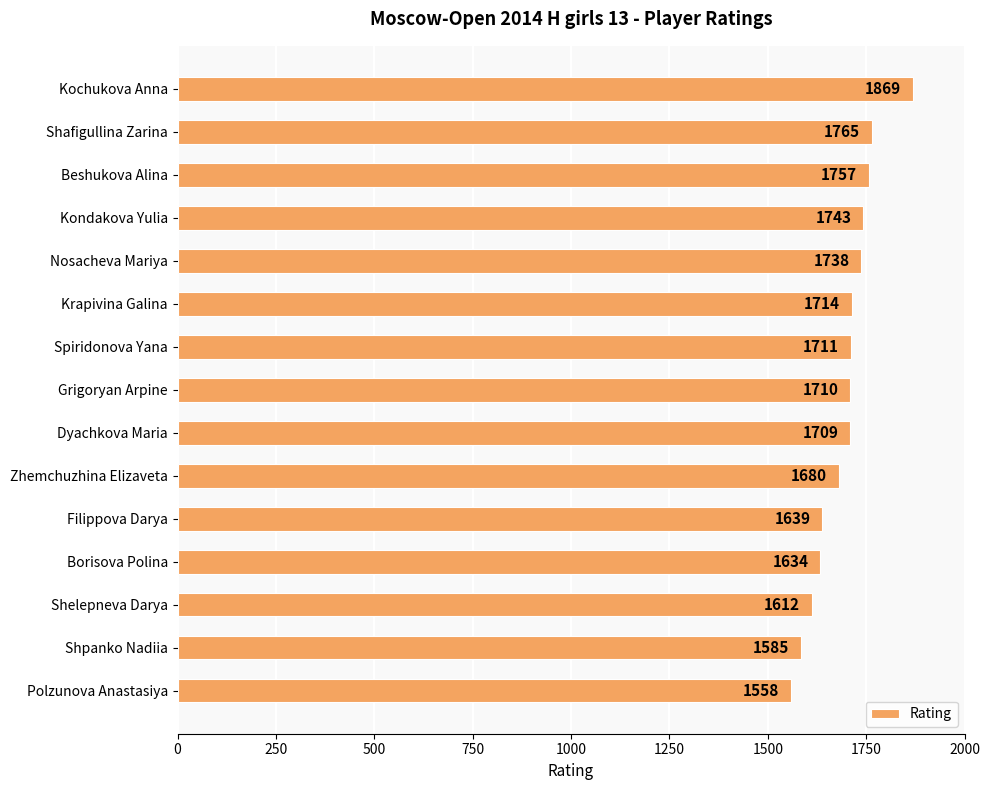

Is it true that the value at Dyachkova Maria is 1709?

True